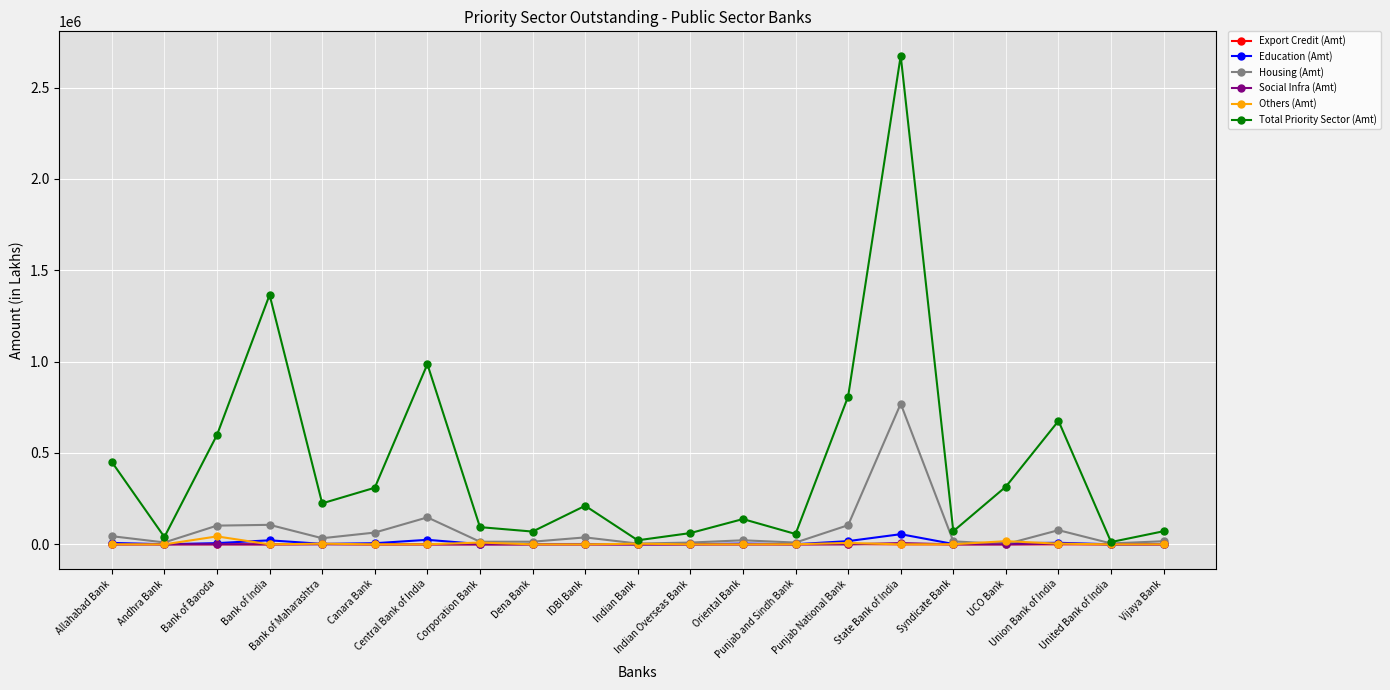

Which category has the highest value in the Housing (Amt) series?

State Bank of India